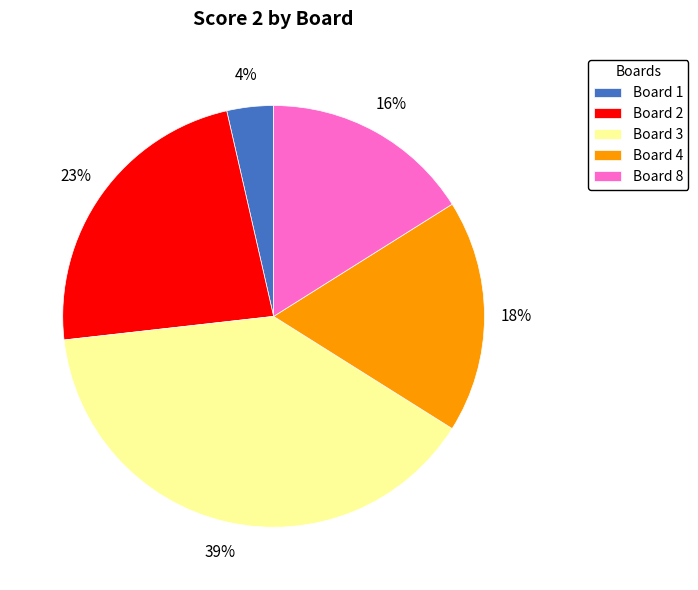

Does any single category account for the majority?

No